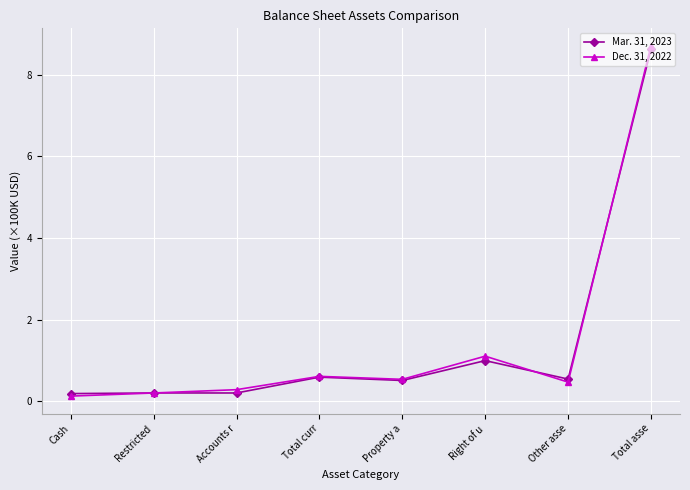

True or false: Mar. 31, 2023 has more than 0 interior local peaks.

True